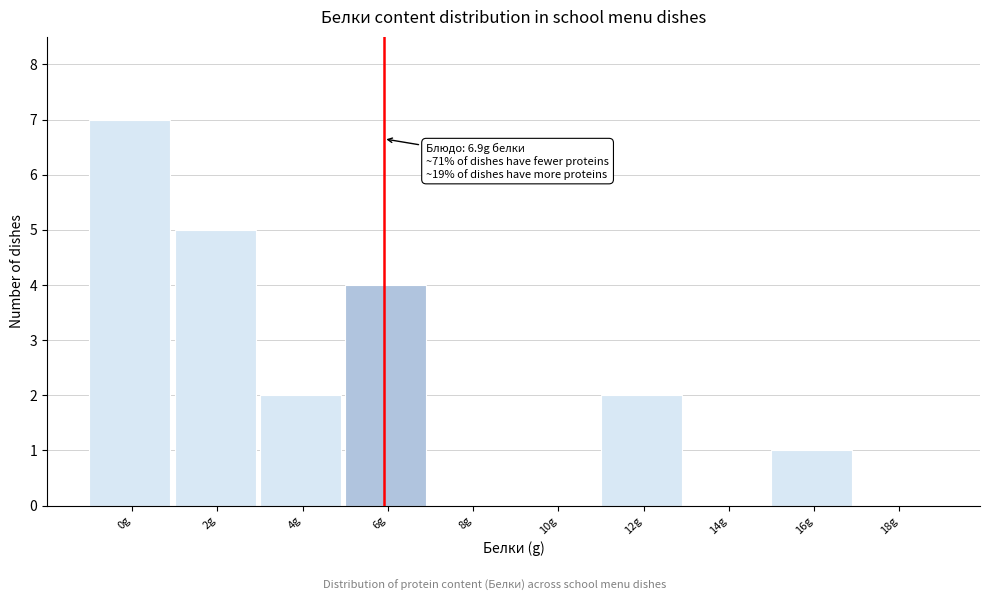

Reading left to right, list all the values displayed in this chart.

0g=7	2g=5	4g=2	6g=4	8g=0	10g=0	12g=2	14g=0	16g=1	18g=0